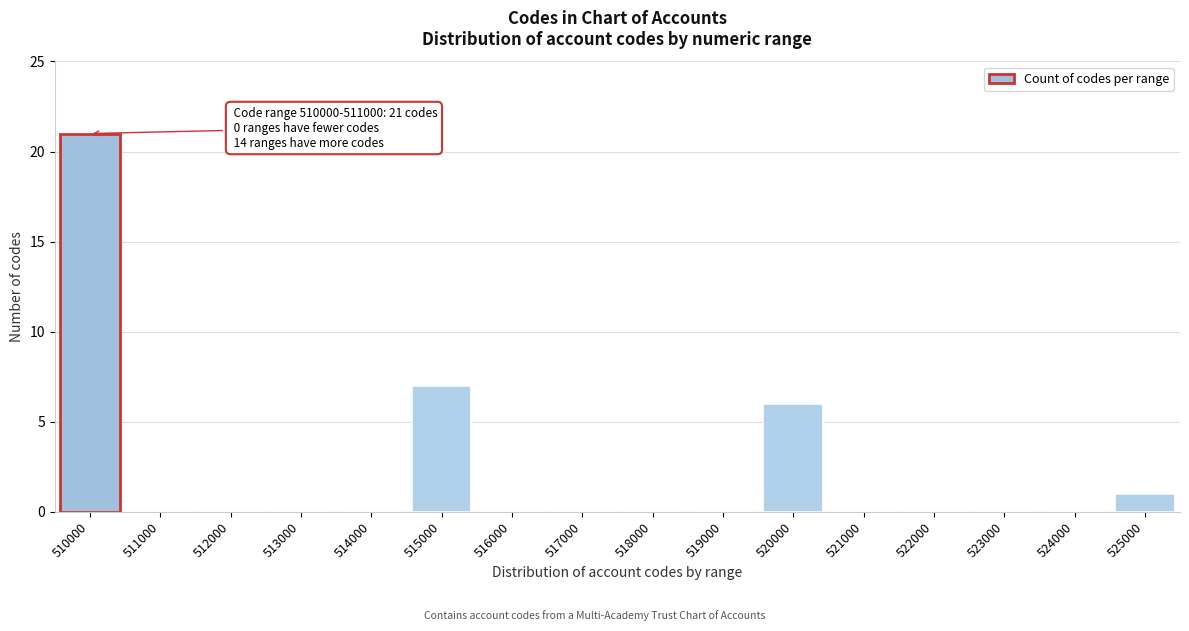

Reading right to left, transcribe all the data shown in this chart.

525000=1	524000=0	523000=0	522000=0	521000=0	520000=6	519000=0	518000=0	517000=0	516000=0	515000=7	514000=0	513000=0	512000=0	511000=0	510000=21